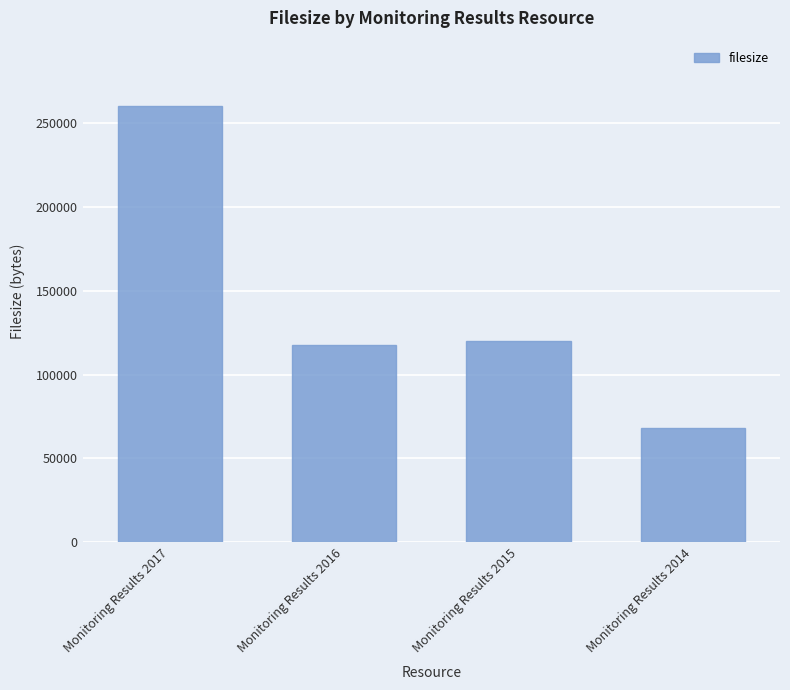

Rank the categories by value from highest to lowest.

Monitoring Results 2017, Monitoring Results 2015, Monitoring Results 2016, Monitoring Results 2014